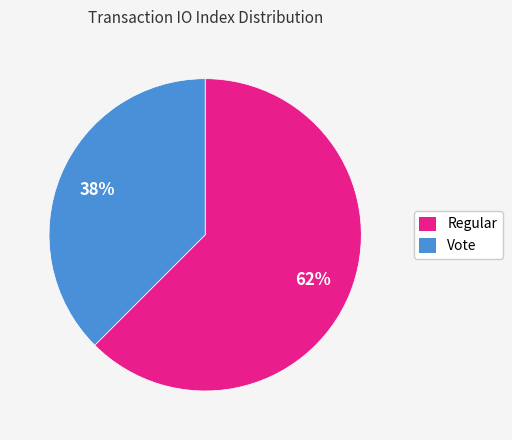

The Vote slice represents 38% of the pie. True or false?

True